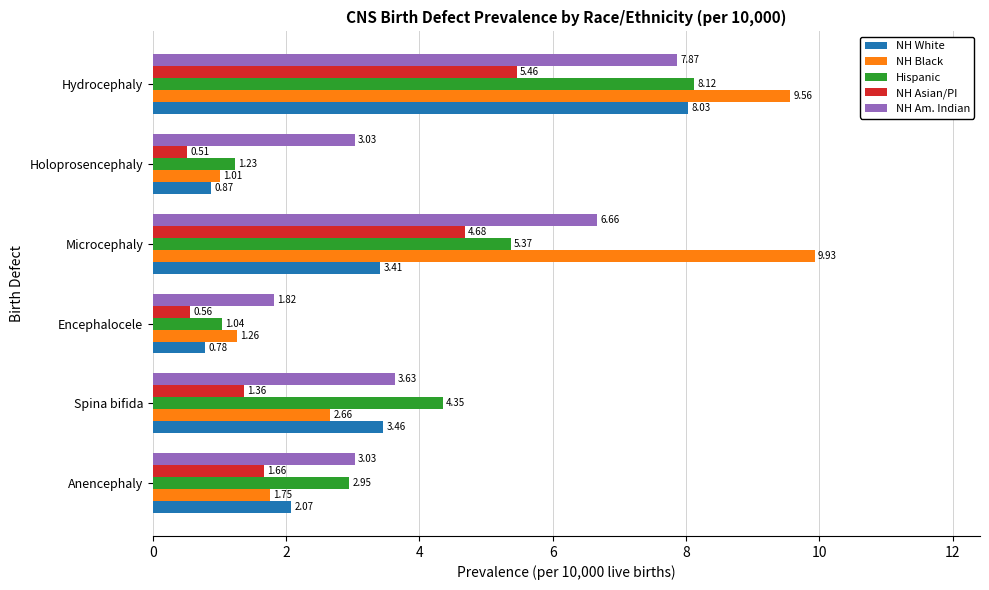

Count the number of data series in this chart.

5